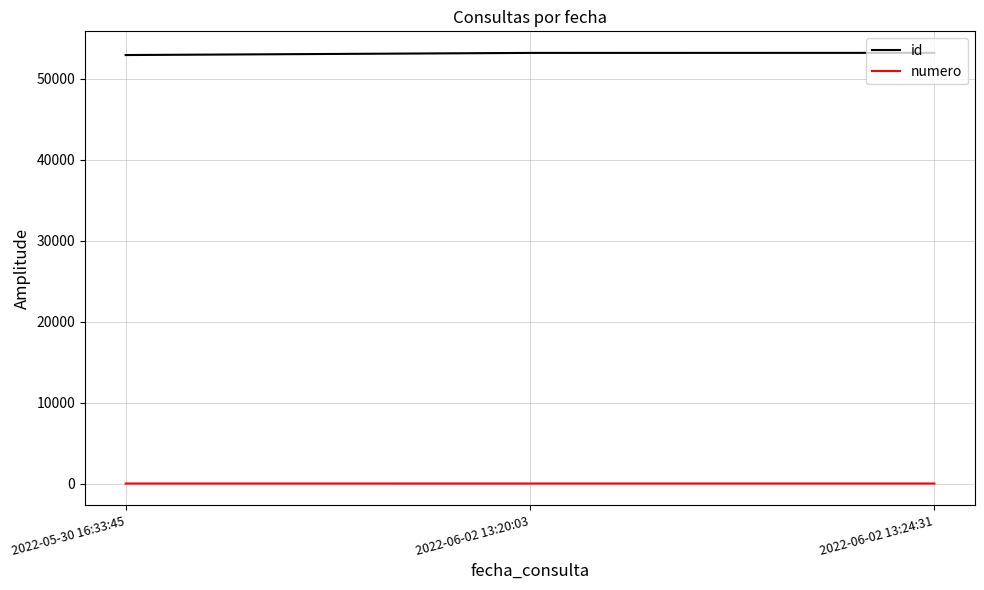

How many lines are shown in the chart?

2